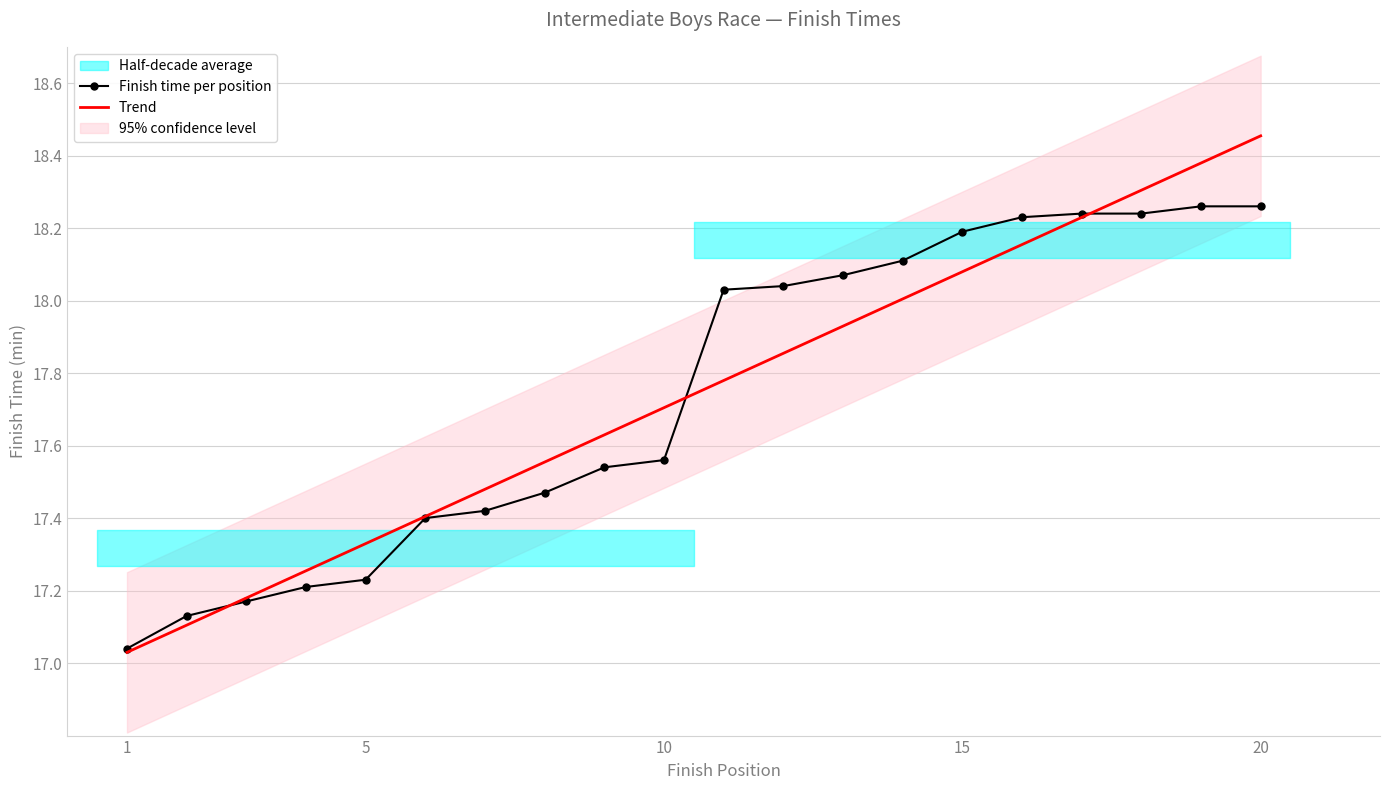

After their last crossing, which series has the higher values: Finish time per position or Trend?

Trend